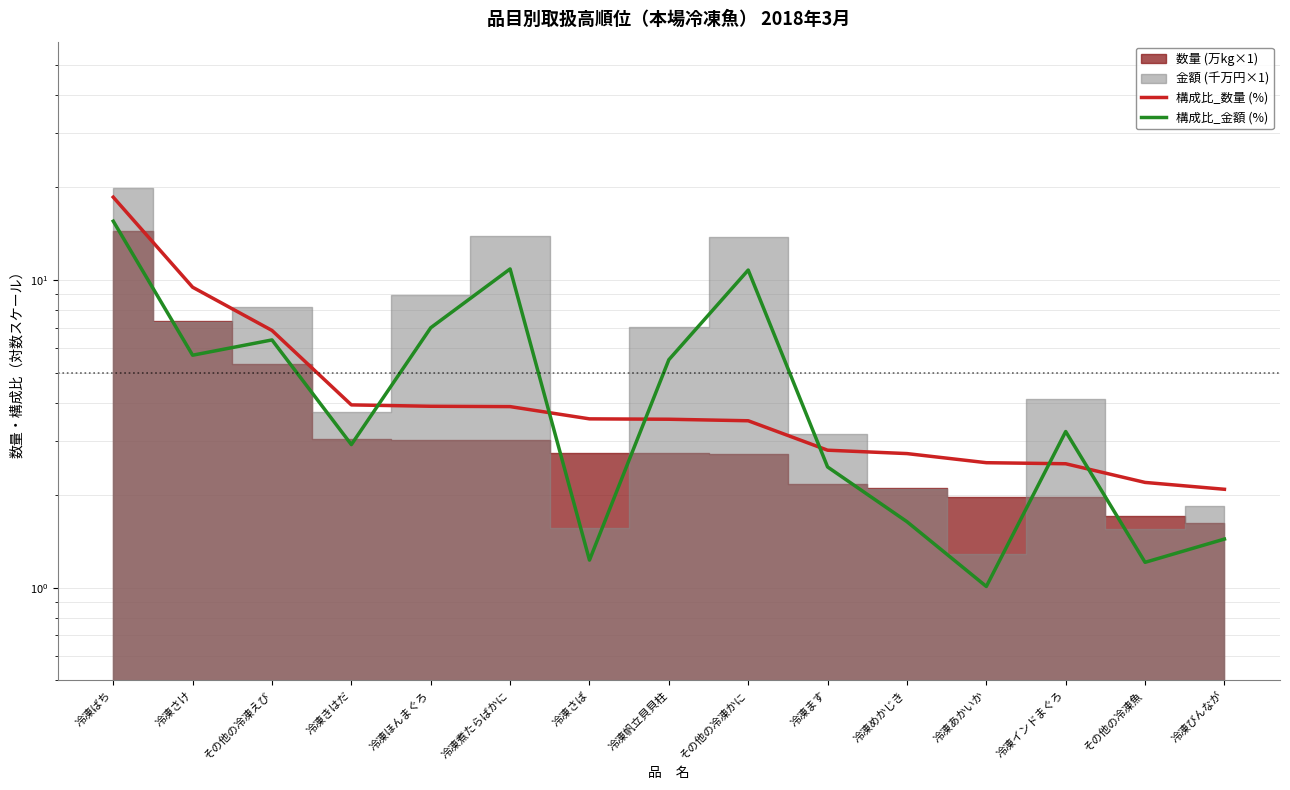

What is the smallest value displayed?

1.0